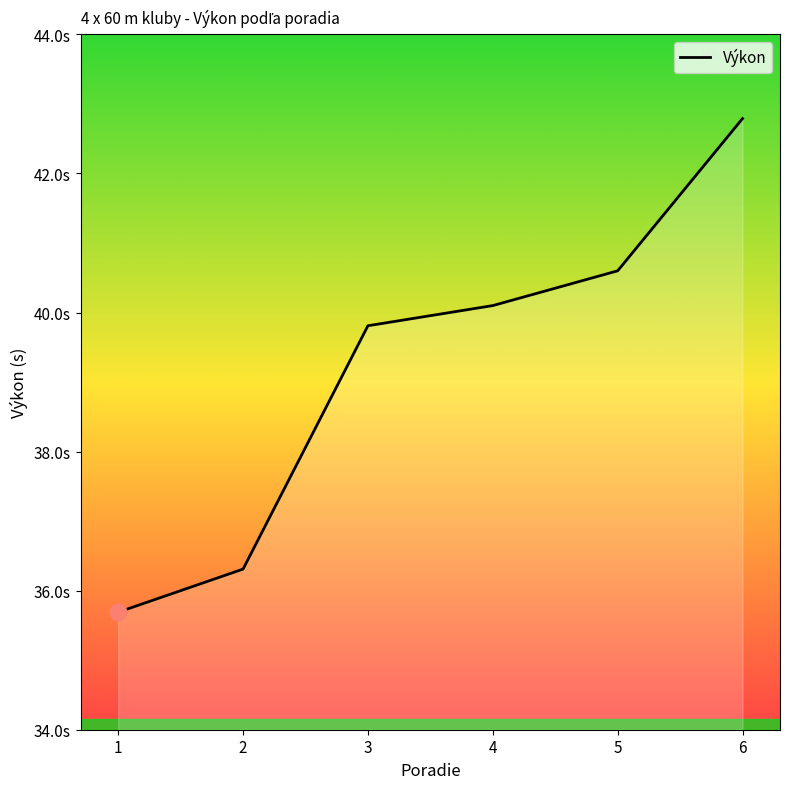

True or false: there are more than 2 points higher than both neighbors.

False